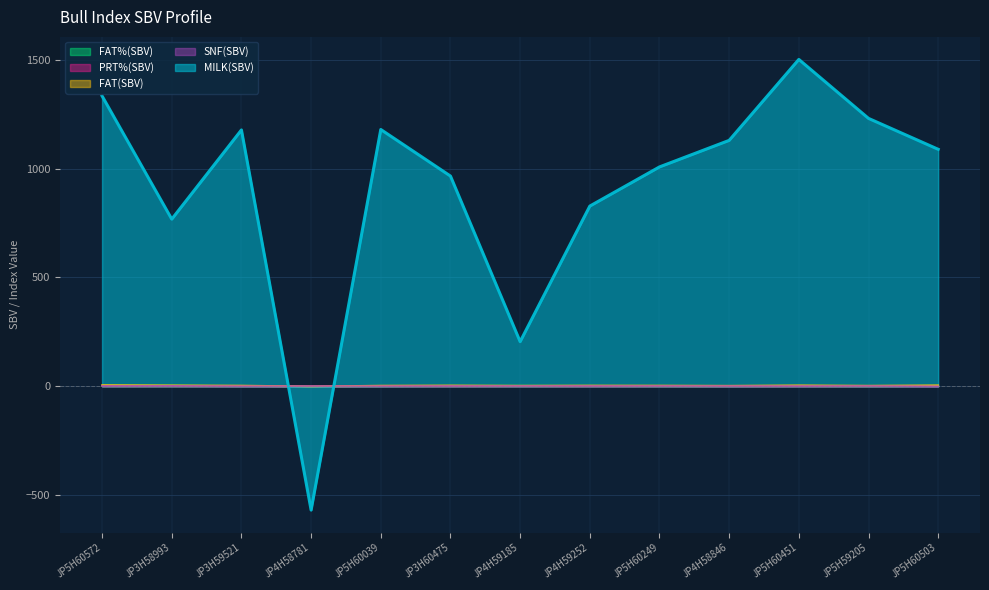

Count the number of data series in this chart.

5